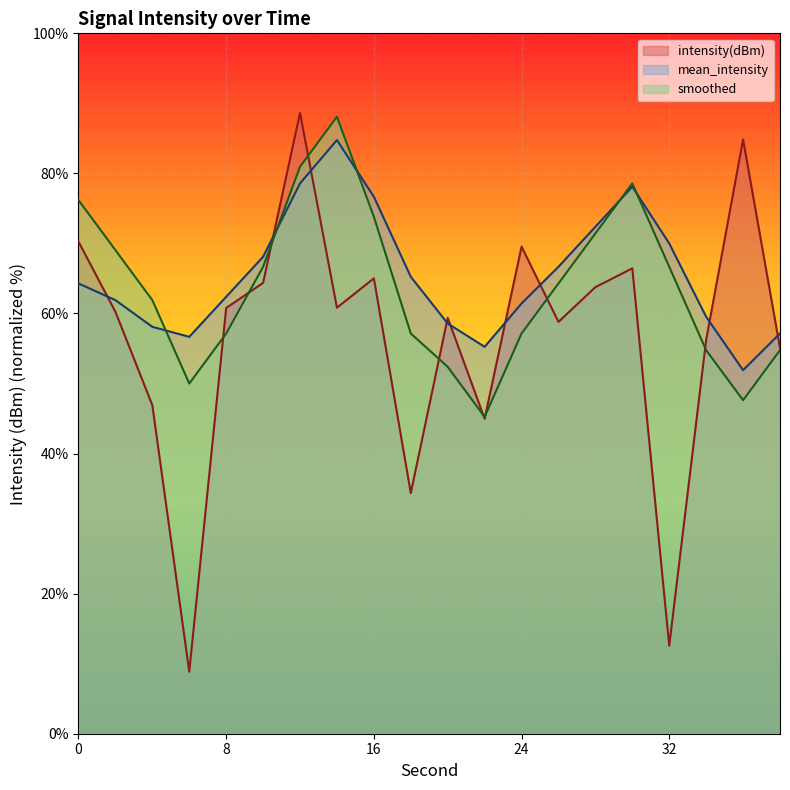

Rank the series by their maximum value, from lowest to highest.

mean_intensity, smoothed, intensity(dBm)